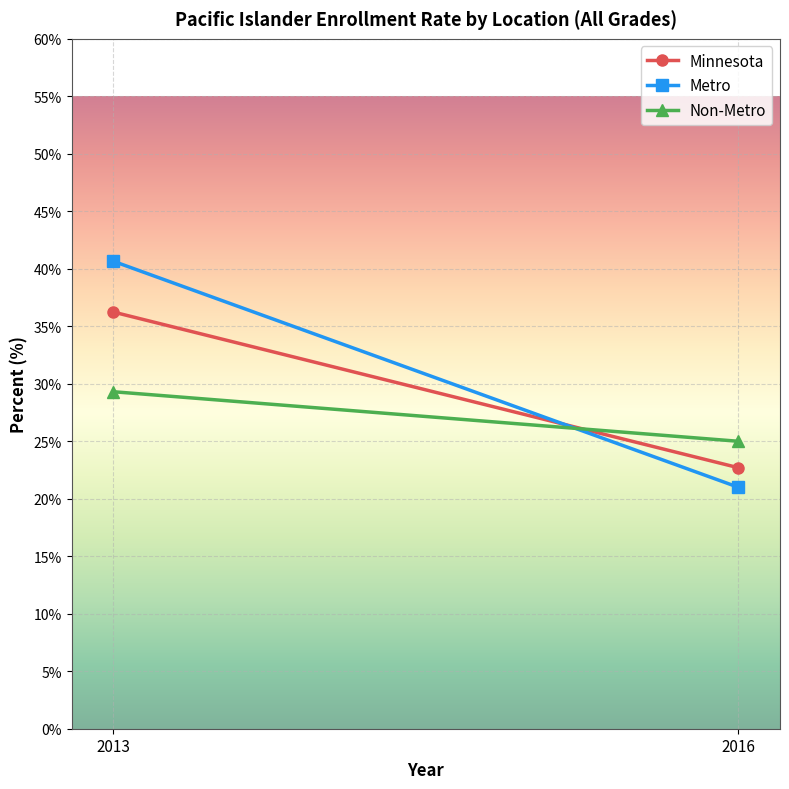

How many distinct data groups are displayed?

3